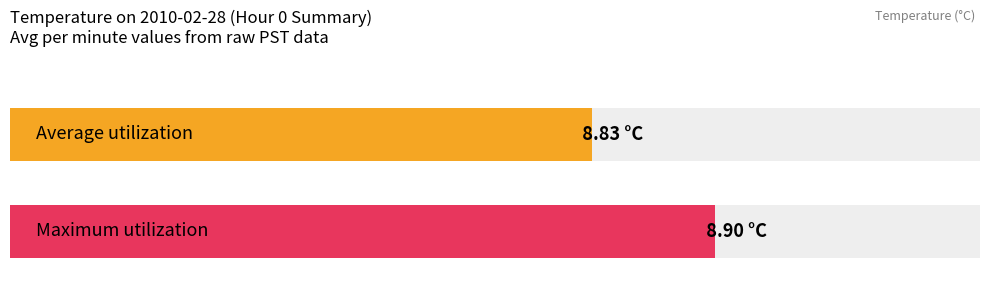

What is the value of the Average utilization bar at the 3rd from the left?

8.8